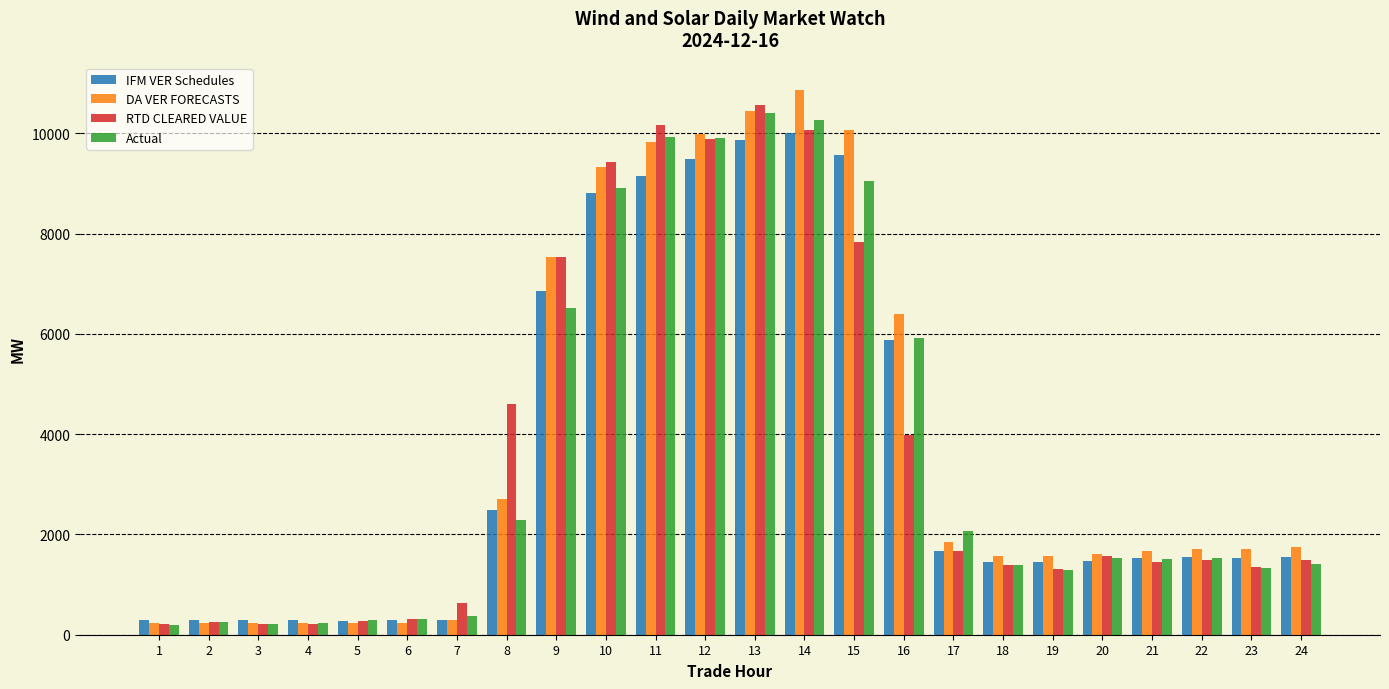

What is the total value across all series at 4?

963.5